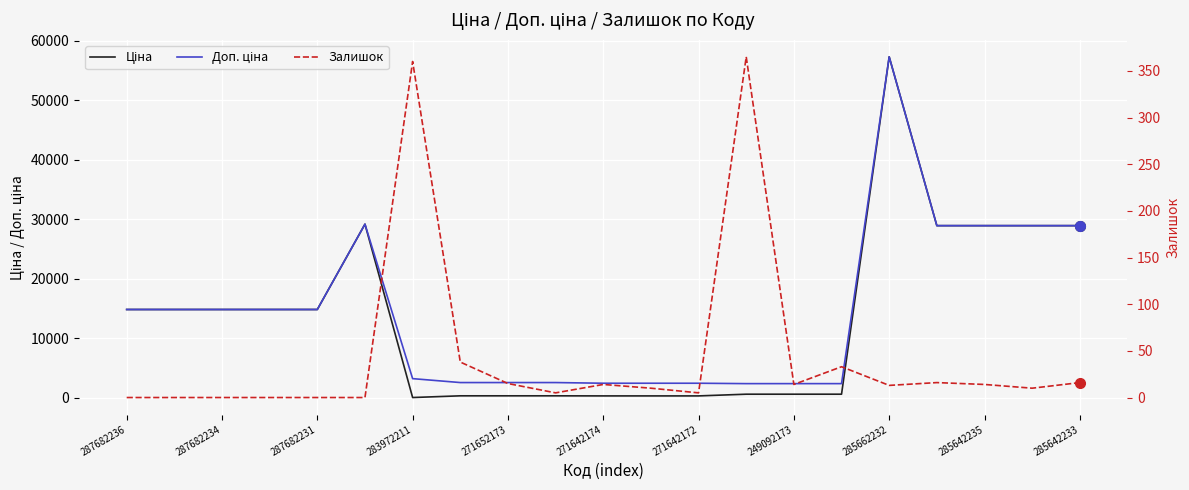

Is this an area chart (filled region under the line)?

No